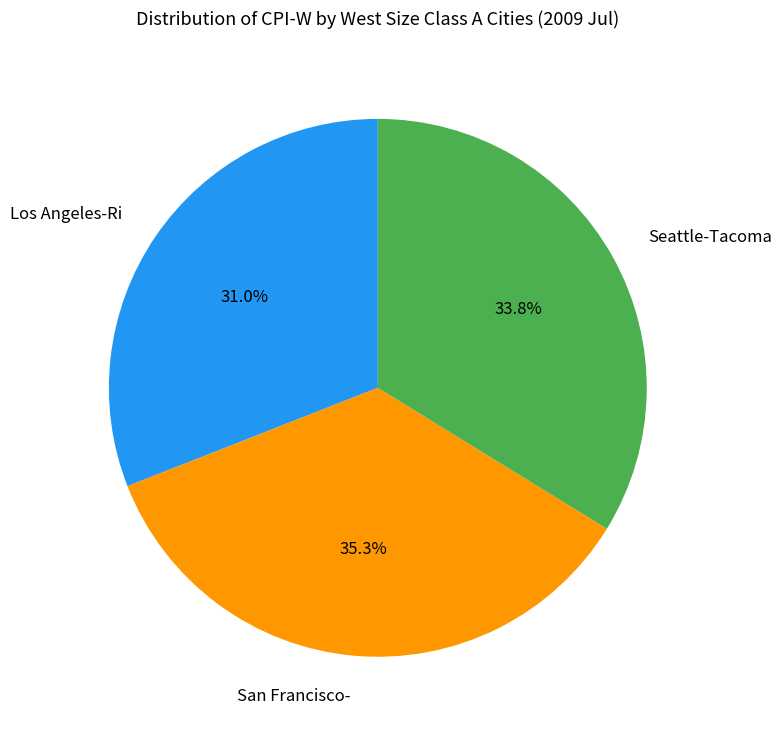

What is the largest slice in the pie chart?

San Francisco-